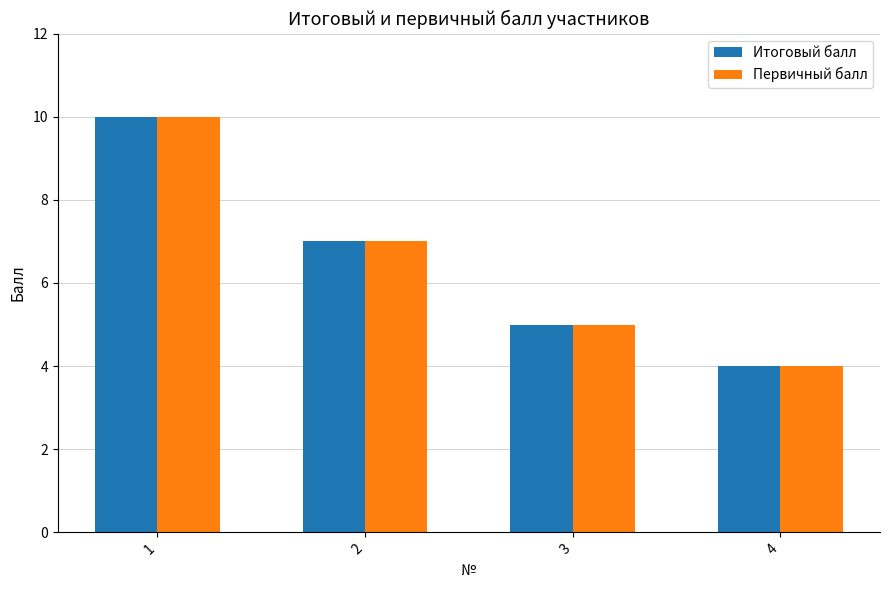

True or false: Первичный балл has a value of 7 at 2.

True